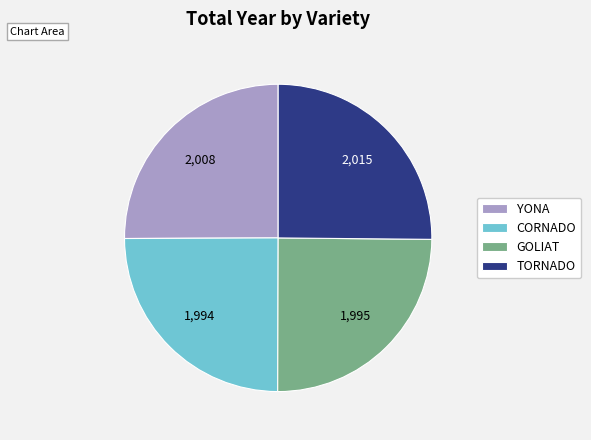

Does TORNADO account for over 50% of the chart?

No